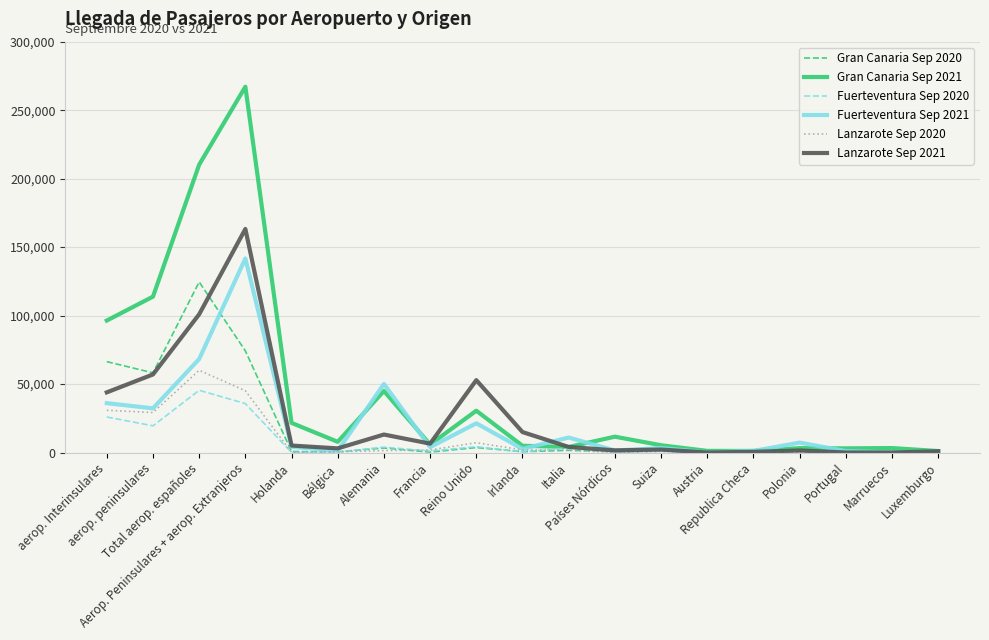

List the series in order of their peak value, highest first.

Gran Canaria Sep 2021, Lanzarote Sep 2021, Fuerteventura Sep 2021, Gran Canaria Sep 2020, Lanzarote Sep 2020, Fuerteventura Sep 2020